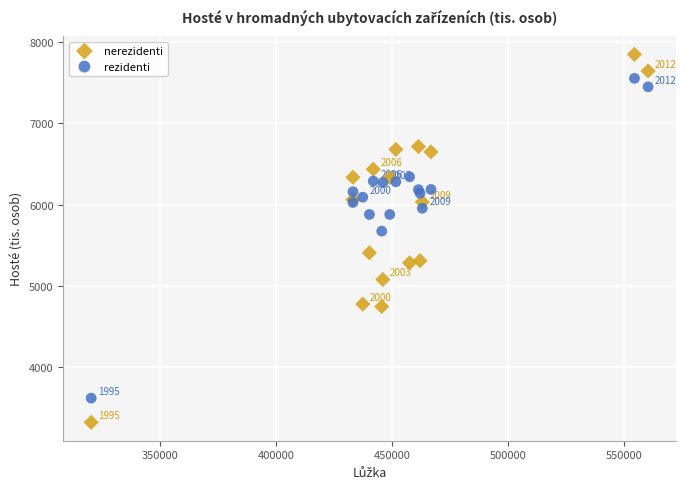

Which series reaches the minimum Y coordinate?

nerezidenti